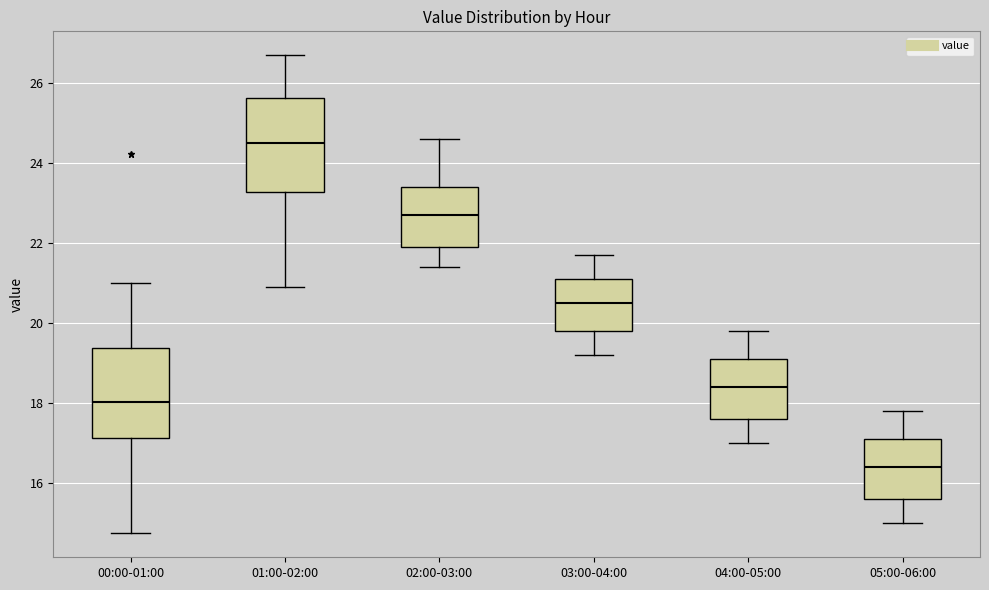

Reading left to right, transcribe this box plot: for each box, give where its median line is, the range the box spans, and where its two whiskers end, as read against the y-axis. The values are not printed on the chart, so give them approximately, as read against the axis.

00:00-01:00: median 18.0, box 17.2 to 19.4, whiskers 14.8 to 21.0
01:00-02:00: median 24.6, box 23.2 to 25.6, whiskers 21.0 to 26.8
02:00-03:00: median 22.8, box 22.0 to 23.4, whiskers 21.4 to 24.6
03:00-04:00: median 20.6, box 19.8 to 21.2, whiskers 19.2 to 21.8
04:00-05:00: median 18.4, box 17.6 to 19.2, whiskers 17.0 to 19.8
05:00-06:00: median 16.4, box 15.6 to 17.2, whiskers 15.0 to 17.8